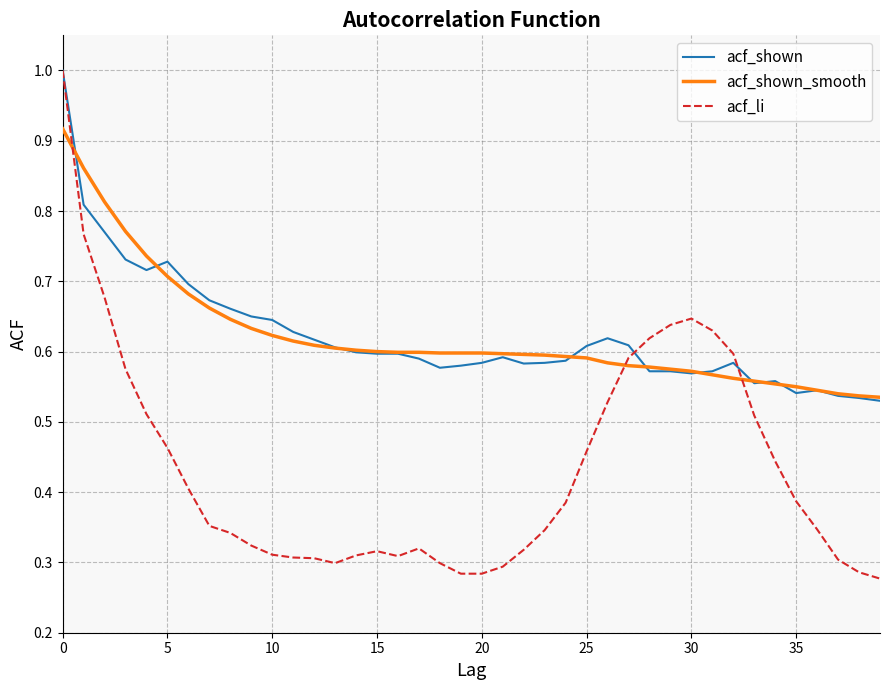

Which series has the widest spread of values?

acf_li